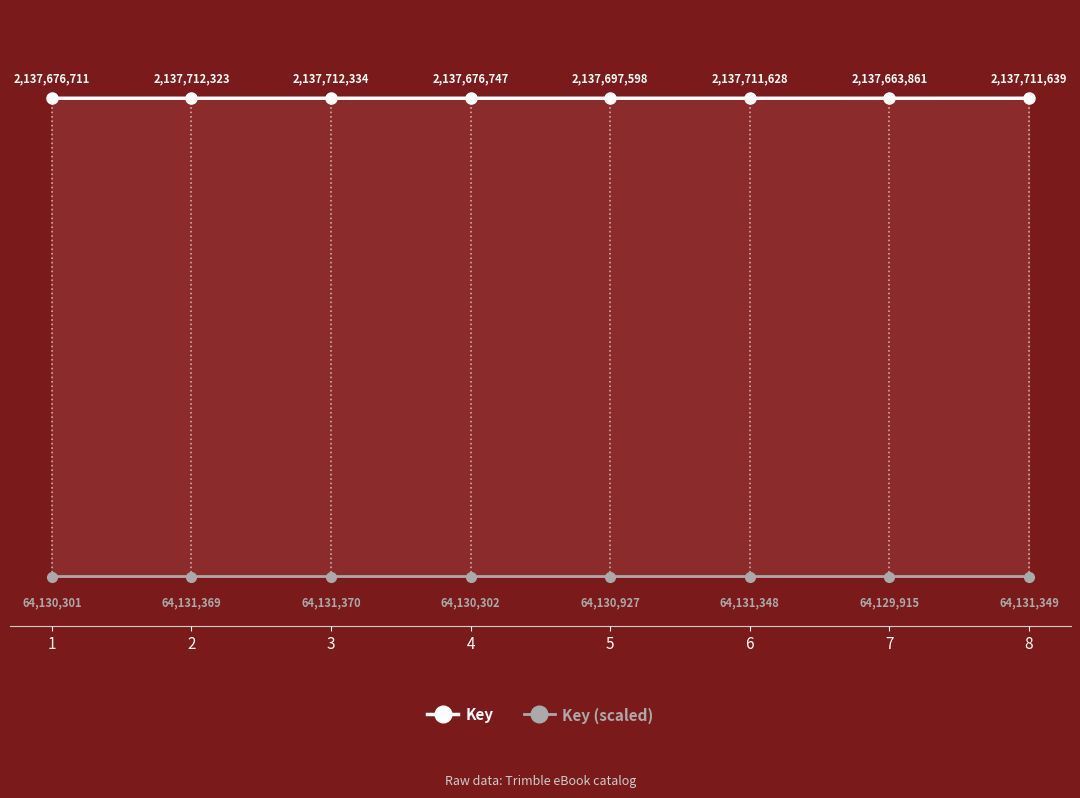

Is this an area chart (filled region under the line)?

No